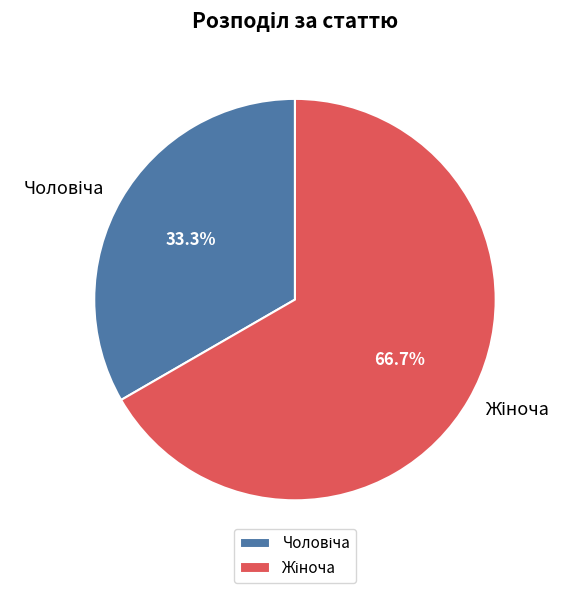

Is there a majority slice in this chart?

Yes